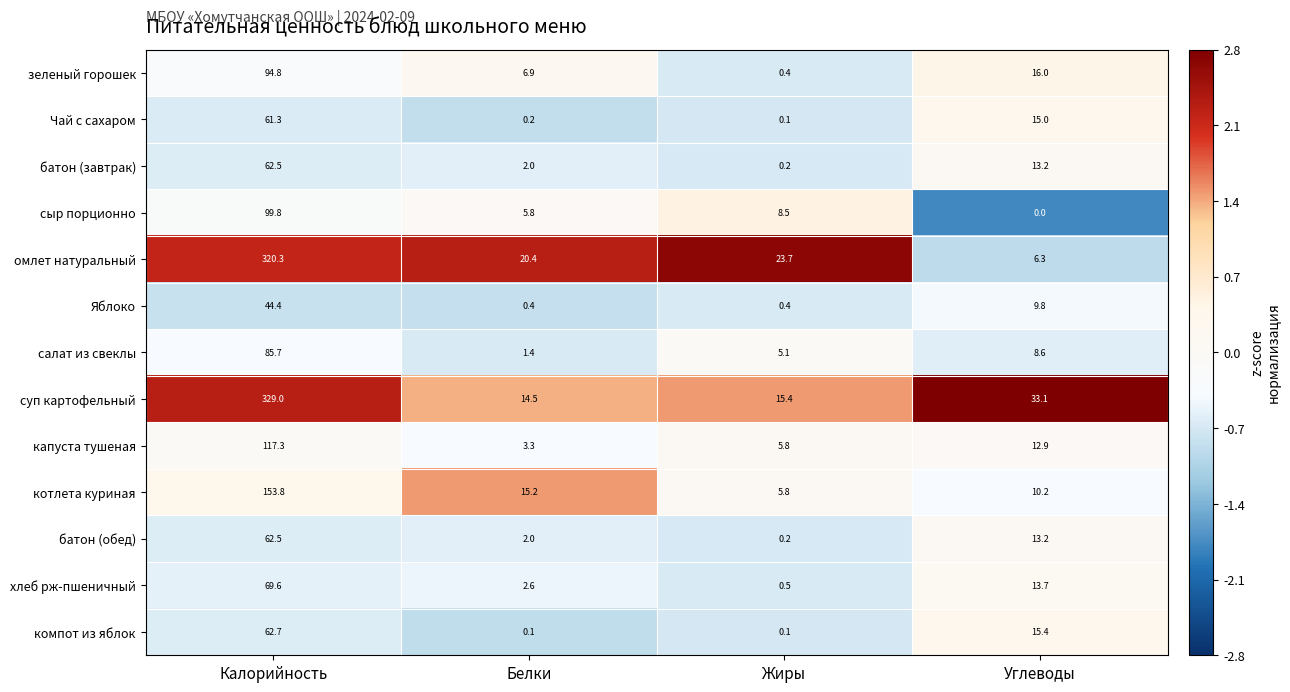

Count the number of data series in this chart.

13